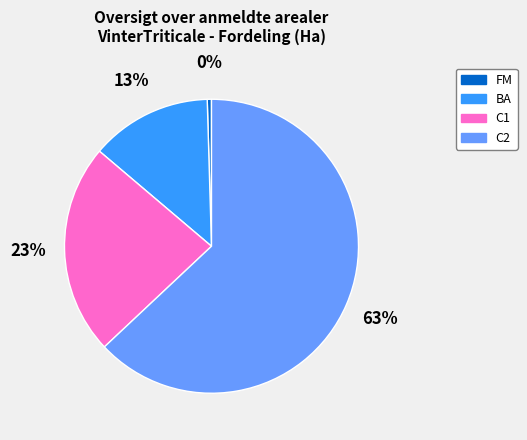

What is the majority slice?

C2